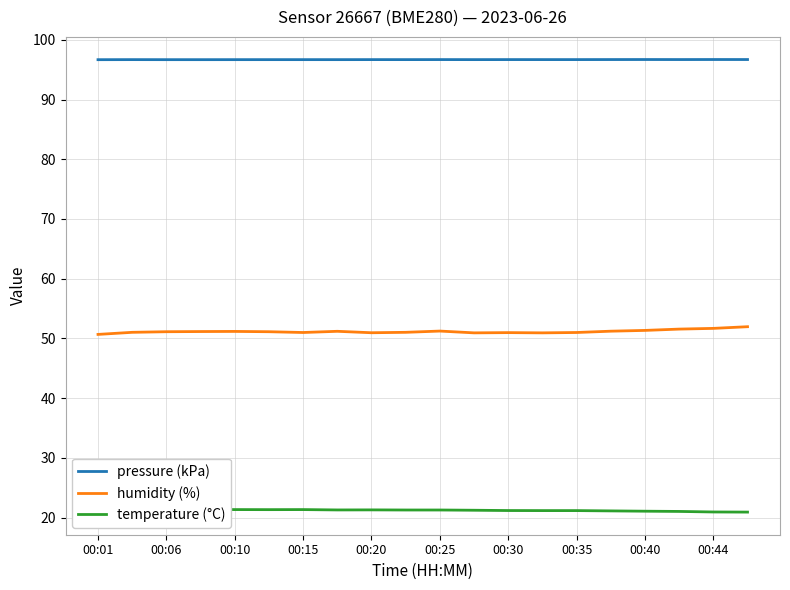

True or false: pressure (kPa) and temperature (°C) cross at least once.

False